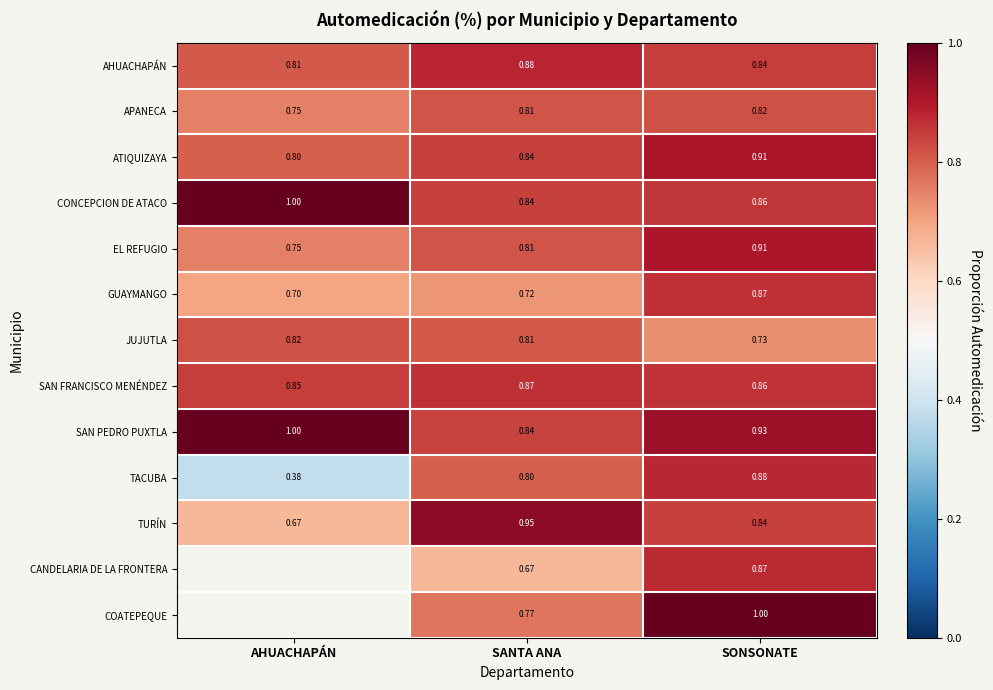

Between SANTA ANA and SONSONATE, which series saw the biggest shift?

COATEPEQUE